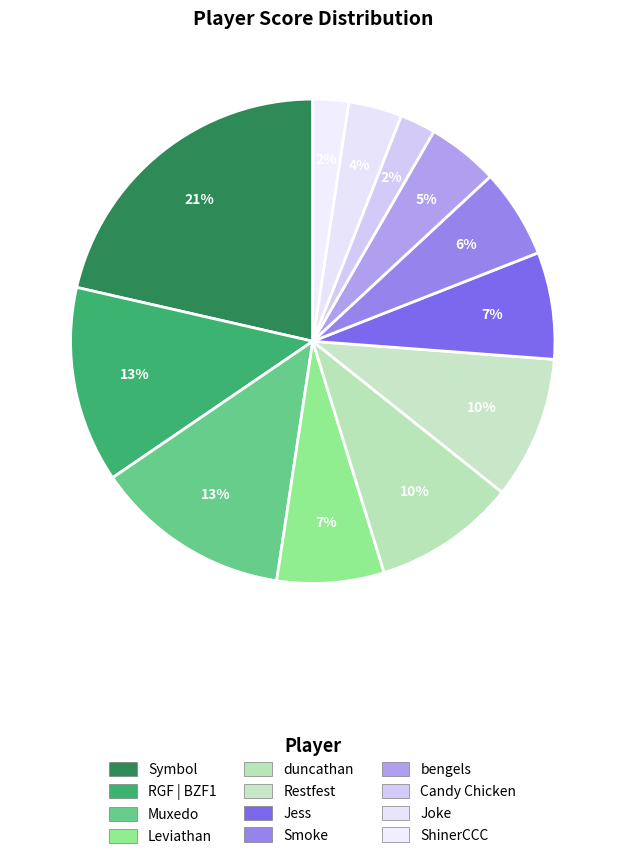

Which category has the smallest portion of the pie?

Candy Chicken